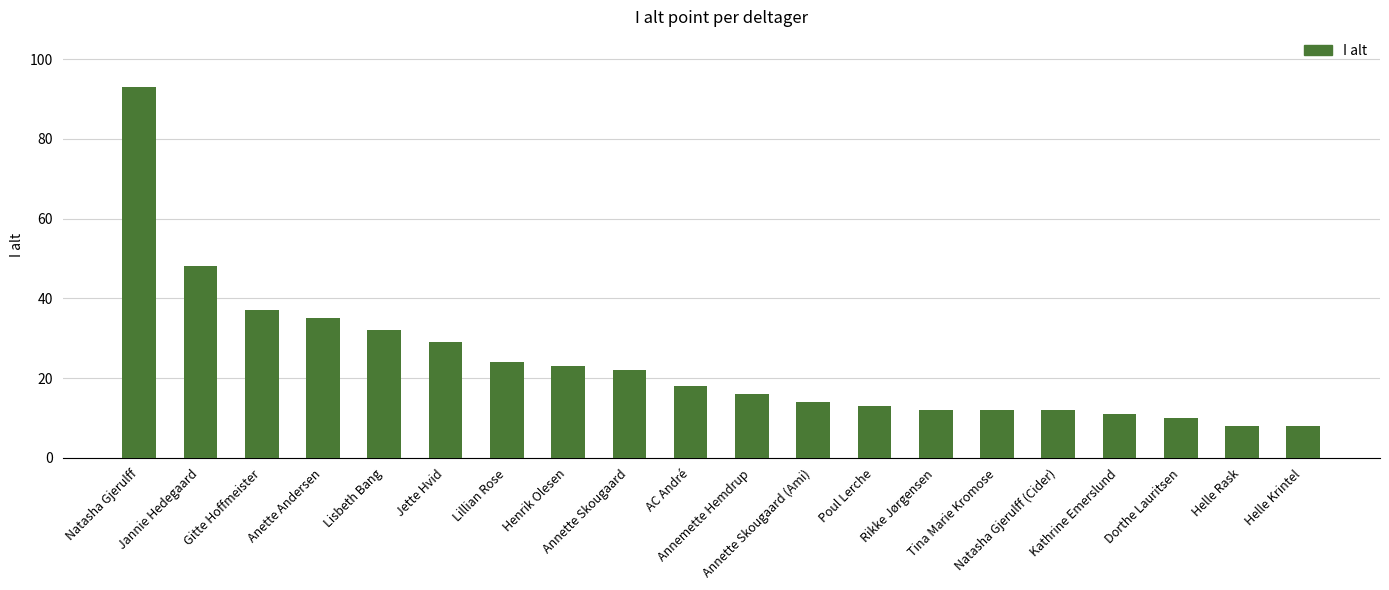

What is the change in value from Jannie Hedegaard to Lisbeth Bang?

-16